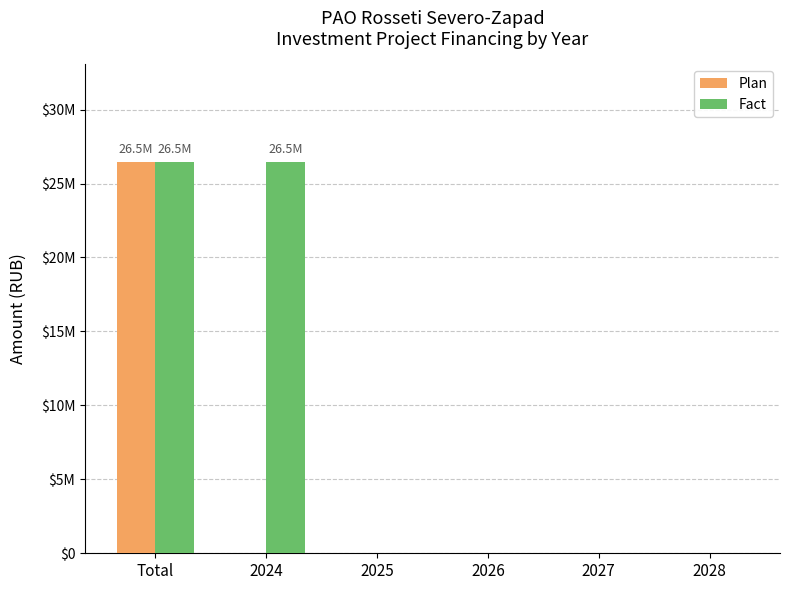

What are all the series names shown in the legend?

Plan, Fact